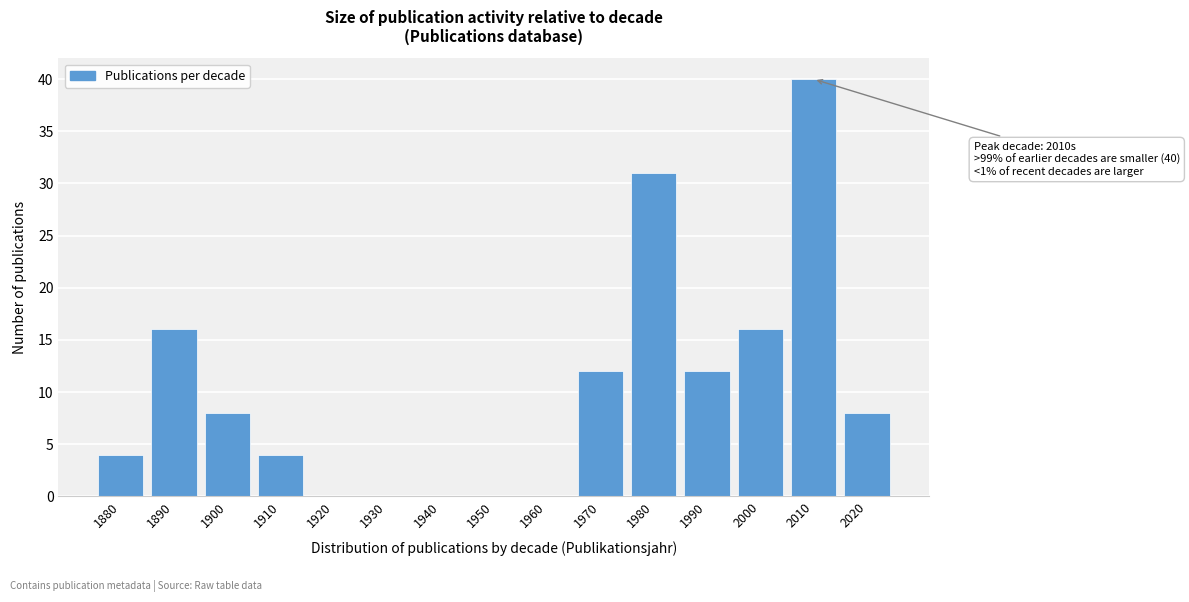

Reading left to right, extract all data points from this chart.

1880=4	1890=16	1900=8	1910=4	1920=0	1930=0	1940=0	1950=0	1960=0	1970=12	1980=31	1990=12	2000=16	2010=40	2020=8